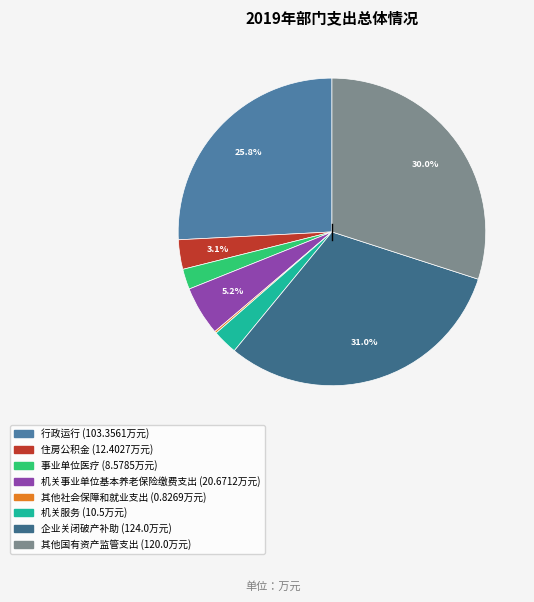

Is it true that 事业单位医疗 is 2% of the pie?

True